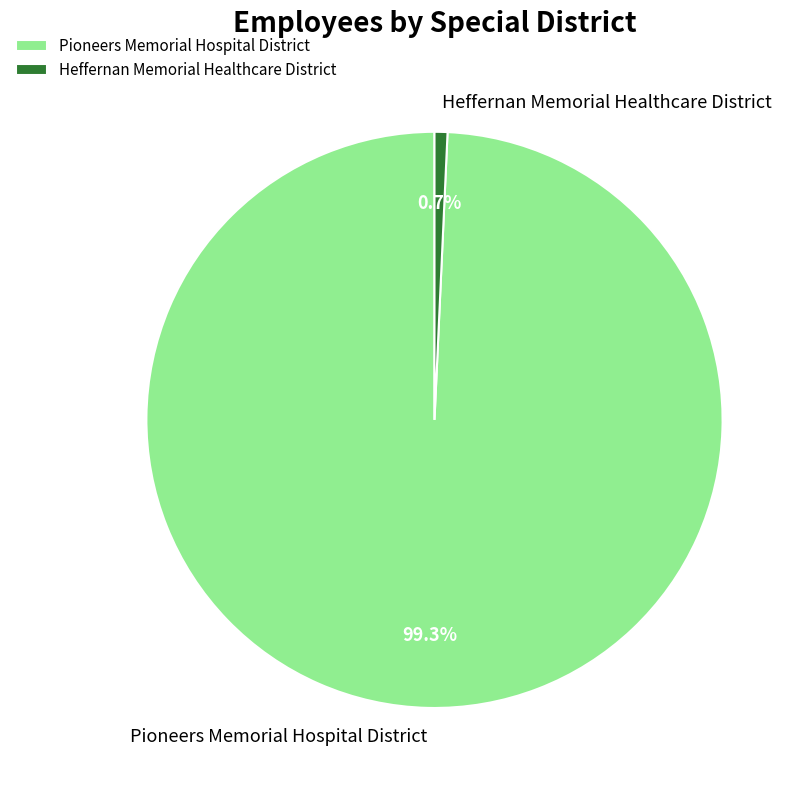

How many slices are in this pie chart?

2